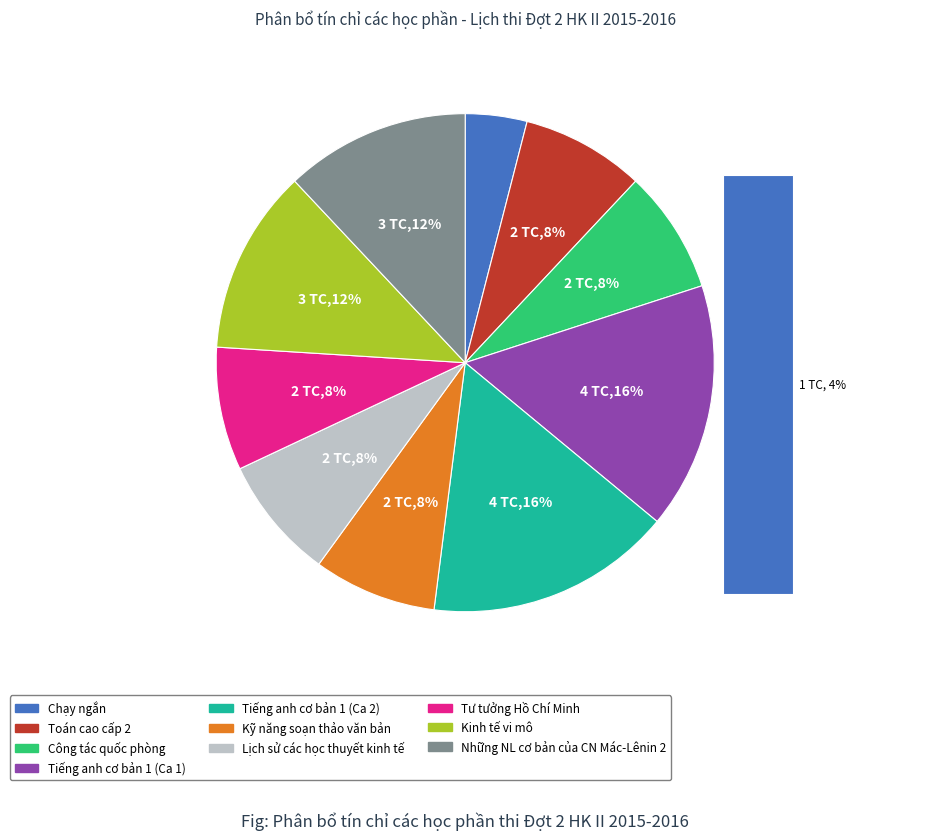

True or false: Chạy ngắn accounts for 4% of the total.

True